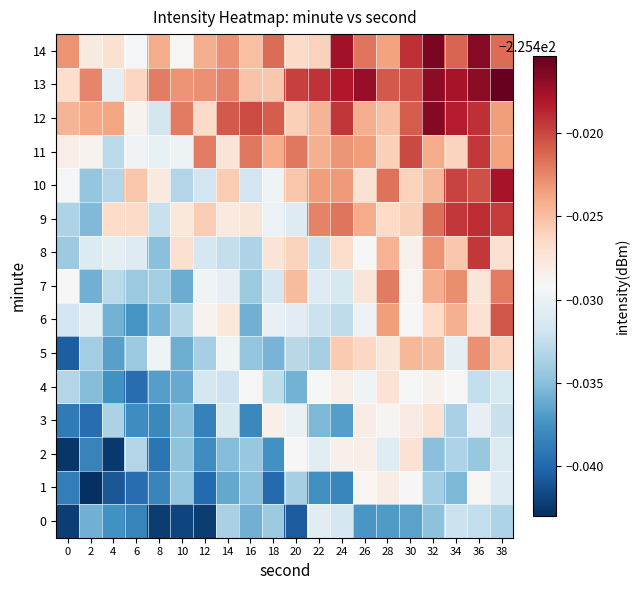

Which has a higher value, 38 or 26?

38